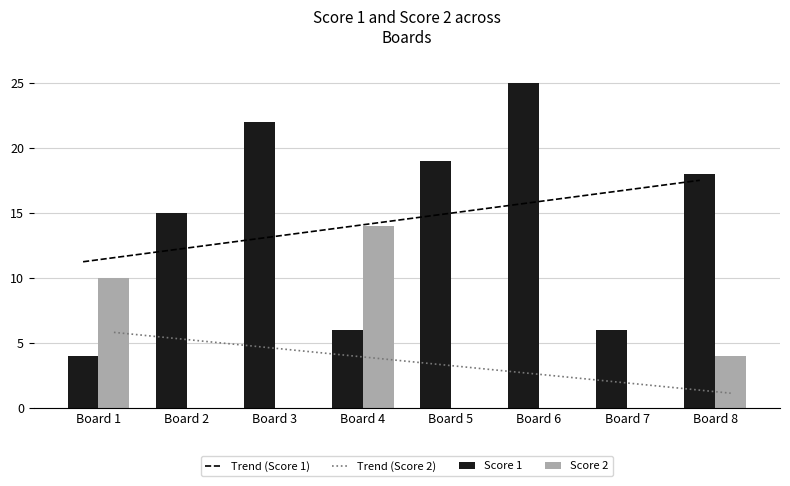

At which label does Trend (Score 2) reach its peak?

Board 1